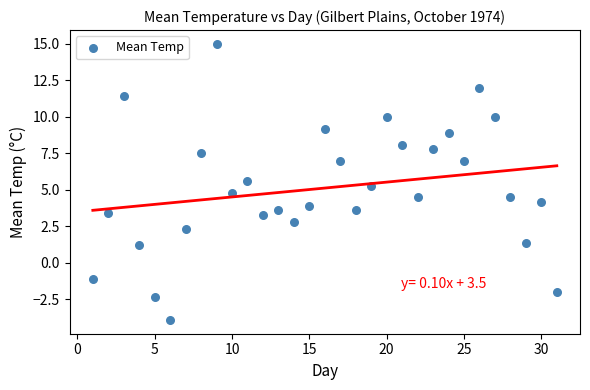

What is the range of X values (max minus min)?

30.0